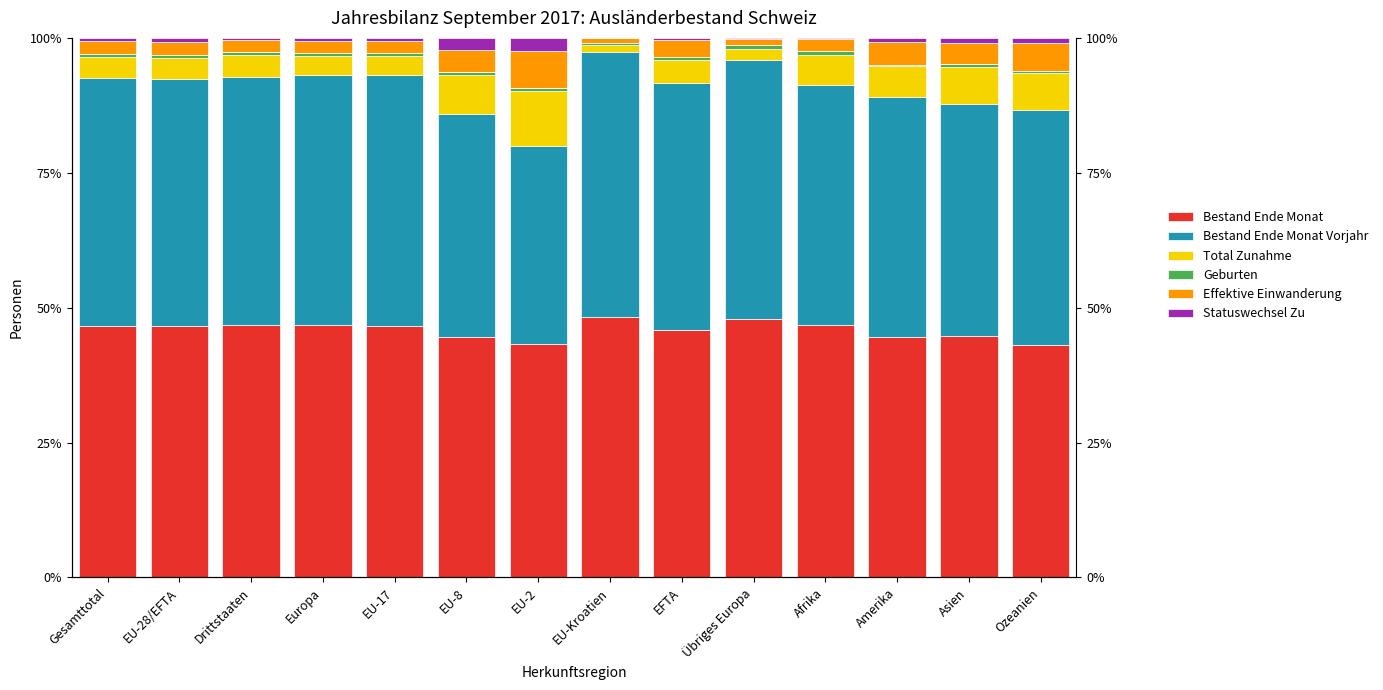

The value of Statuswechsel Zu at Ozeanien is 1.0. True or false?

True